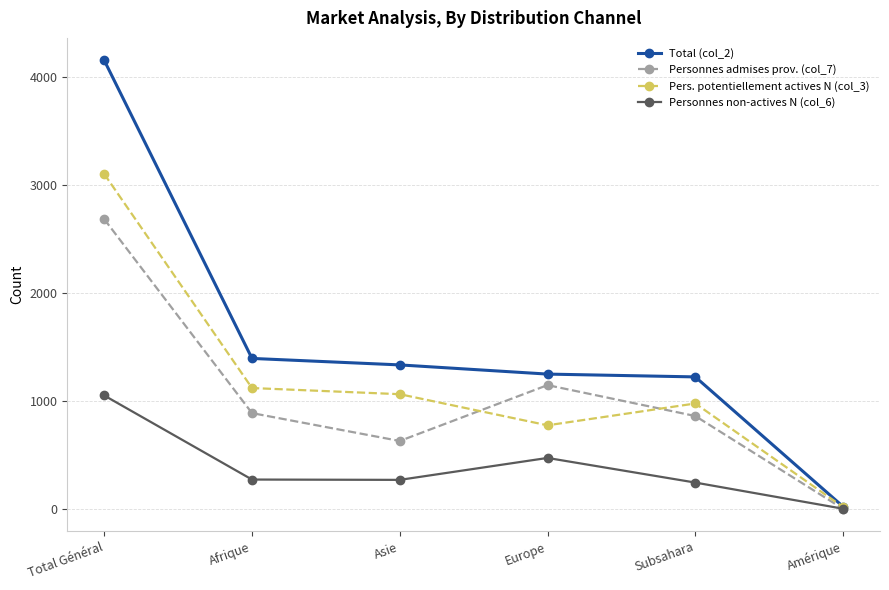

Which label corresponds to the smallest value in the chart?

Amérique